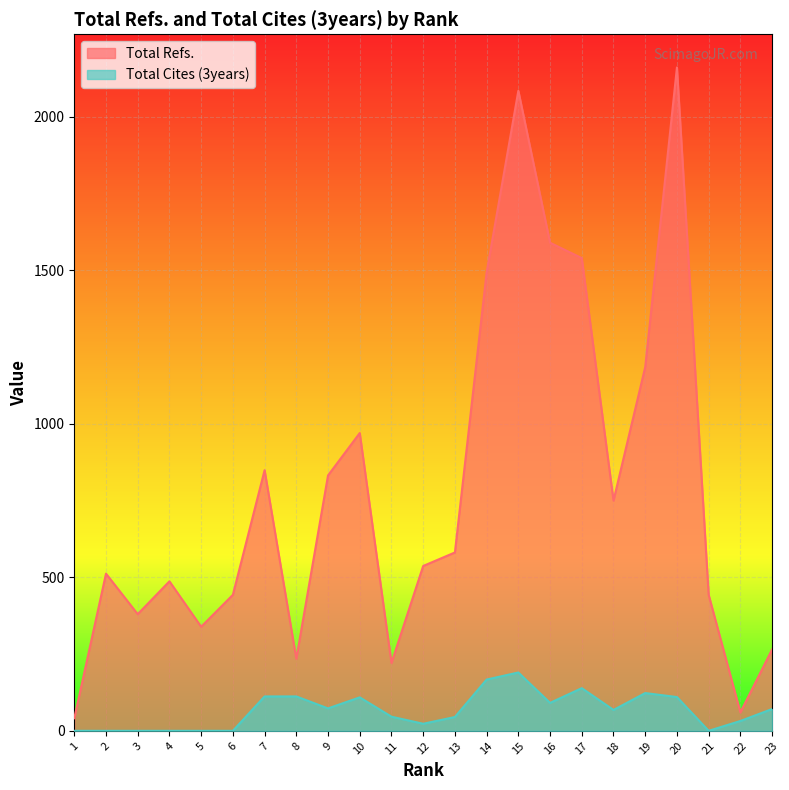

True or false: Total Refs. has a value of 443 at 21.

True